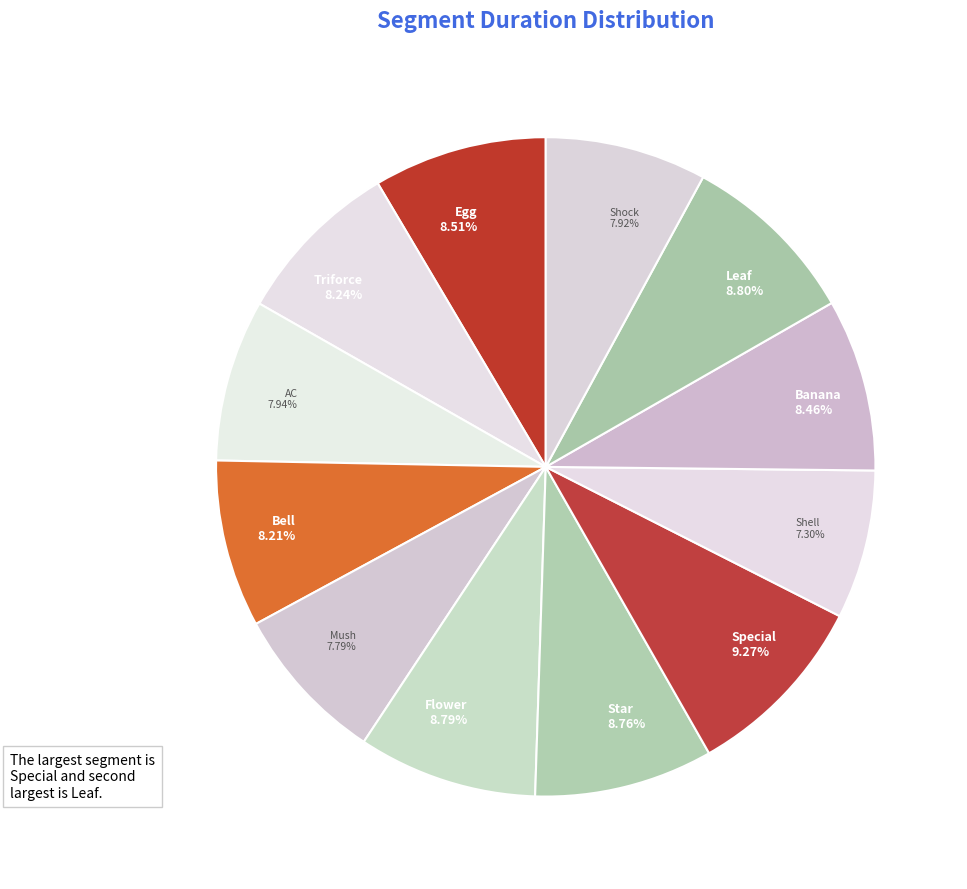

Between Bell 8.21% and Flower 8.79%, which is larger?

Flower 8.79%